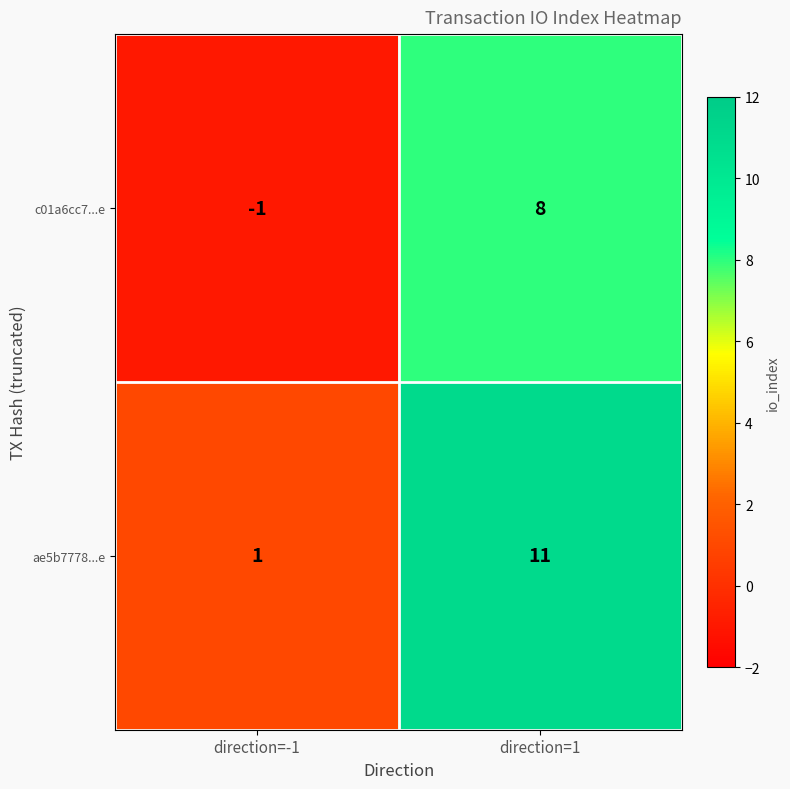

At how many categories does at least one series exceed 5?

1